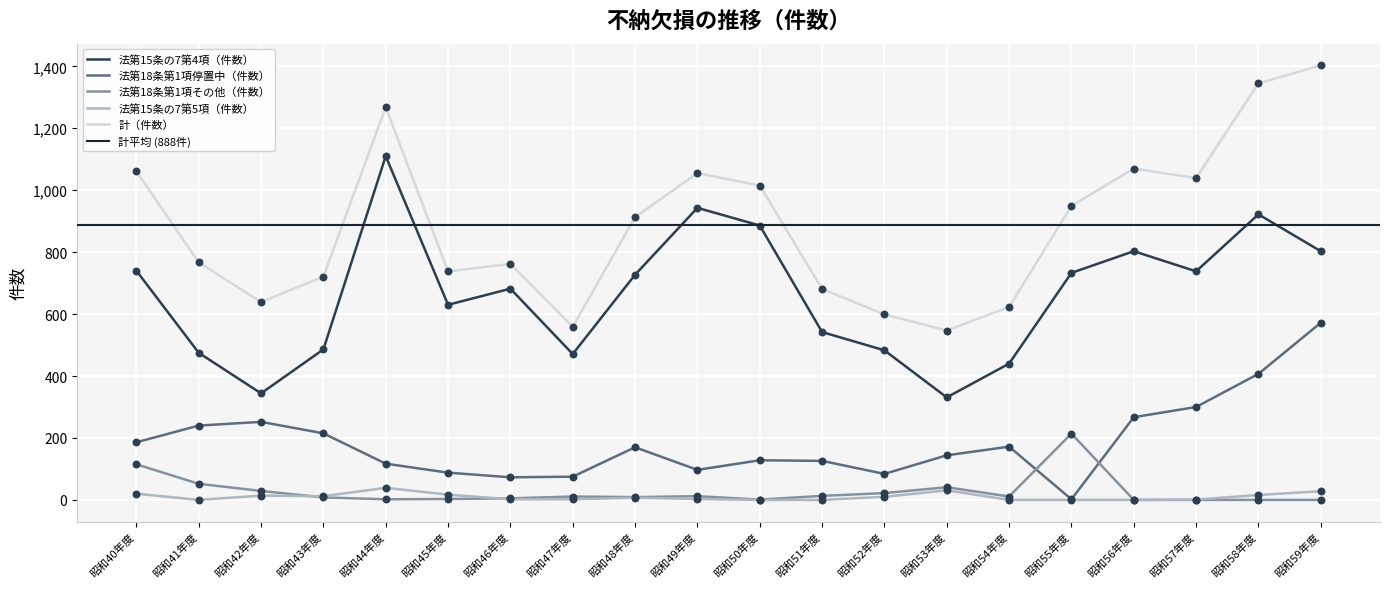

What are all the series names shown in the legend?

法第15条の7第4項（件数）, 法第18条第1項停置中（件数）, 法第18条第1項その他（件数）, 法第15条の7第5項（件数）, 計（件数）